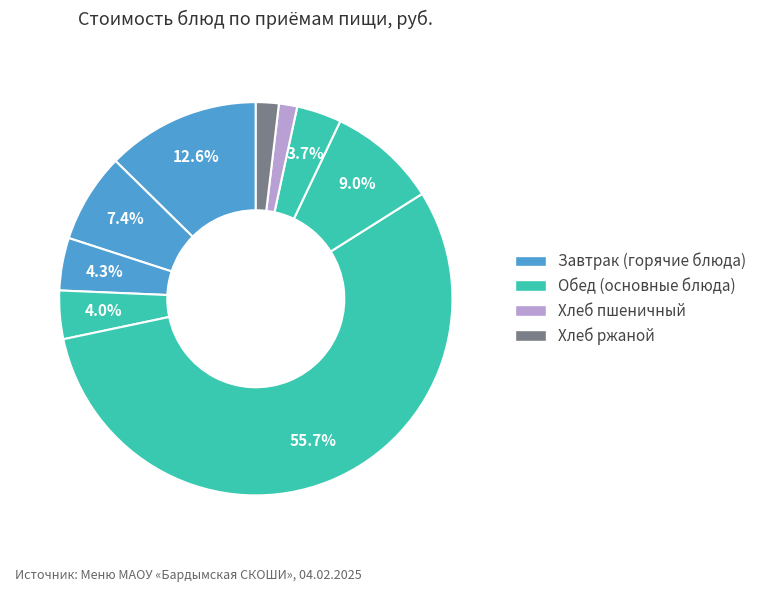

Count the number of slices in the pie.

9